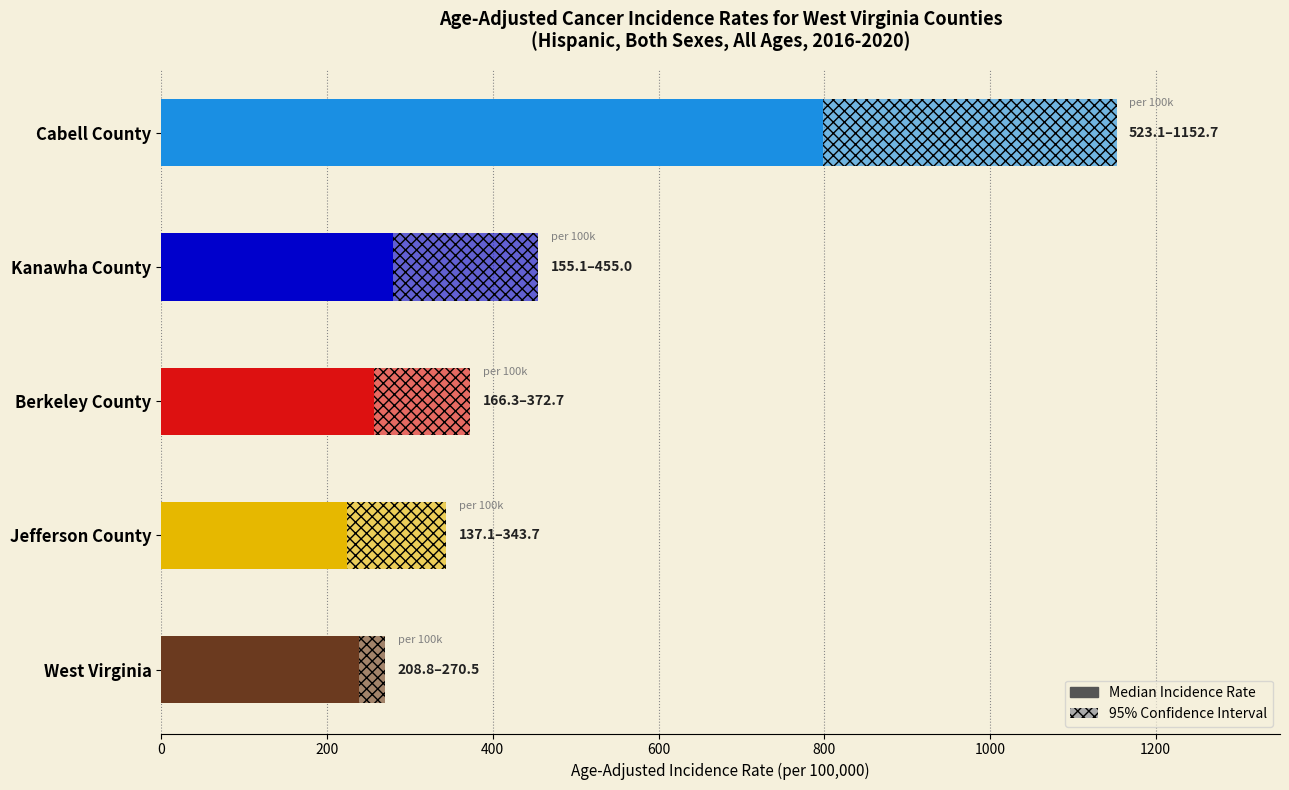

What is the value of the 2nd bar from the left?

279.2